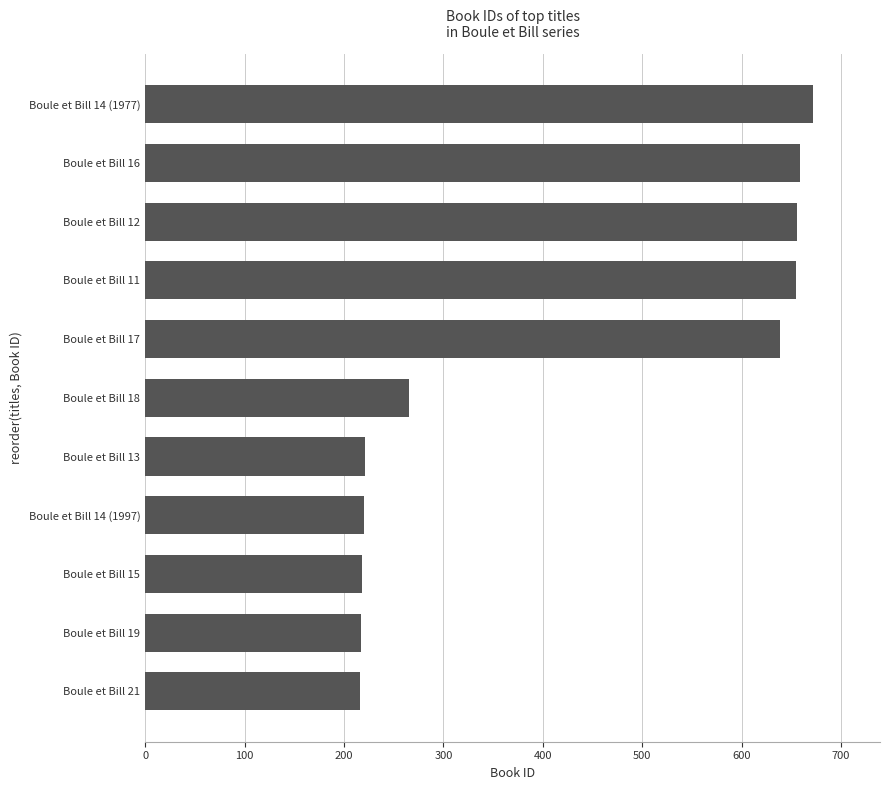

What is the sum of all values?

4638